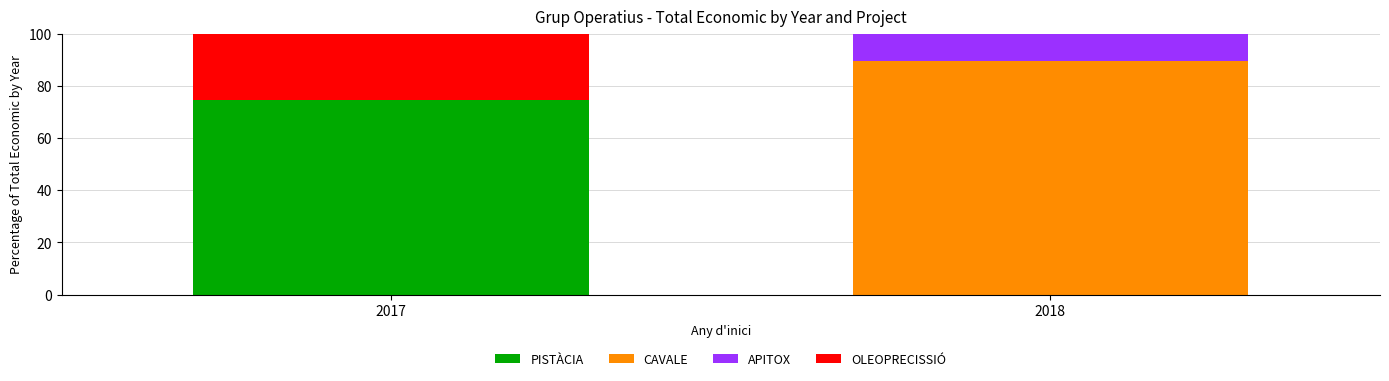

What is the total value across all series at 2018?

100.0